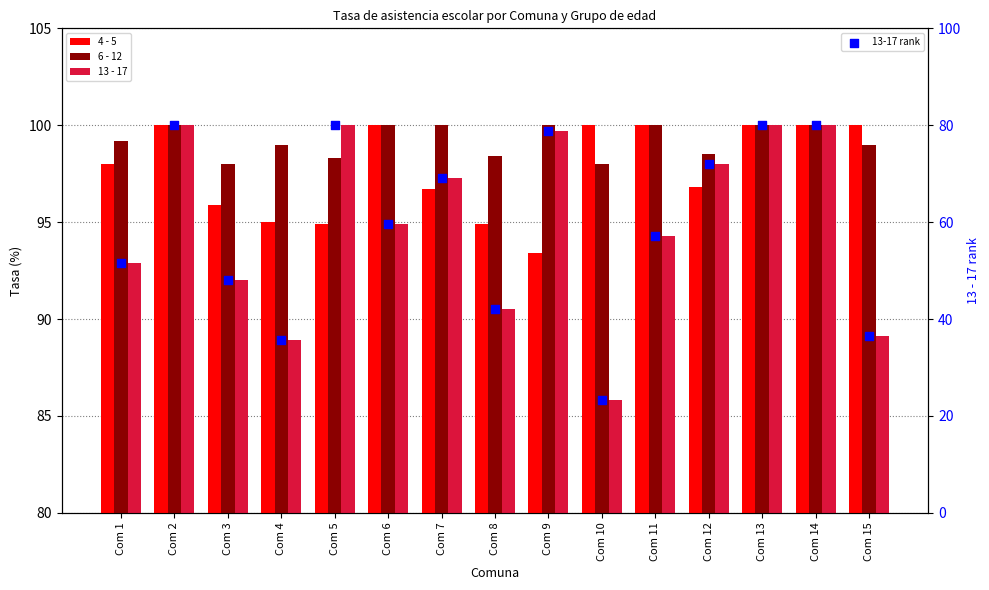

What are all the series names shown in the legend?

4 - 5, 6 - 12, 13 - 17